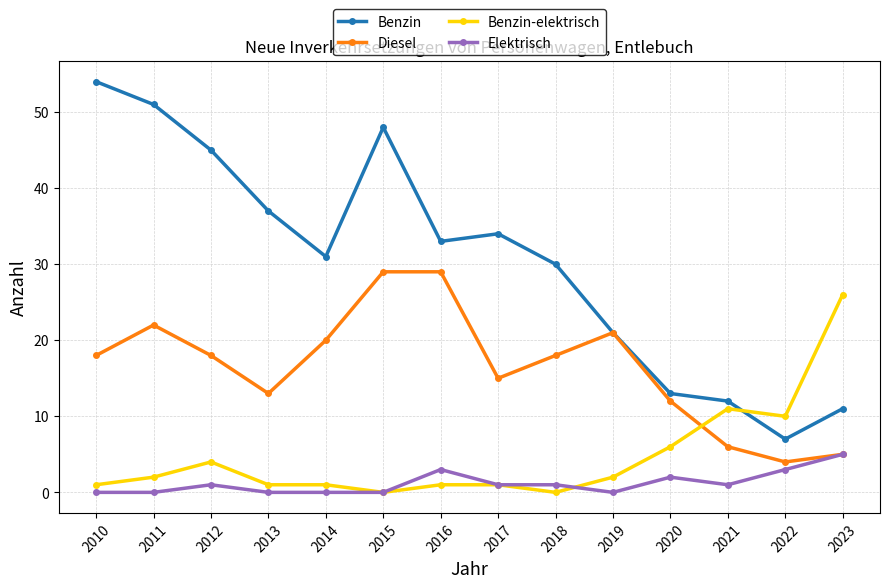

Reading left to right, list all the values displayed in this chart.

Benzin: 2010=54	2011=51	2012=45	2013=37	2014=31	2015=48	2016=33	2017=34	2018=30	2019=21	2020=13	2021=12	2022=7	2023=11
Diesel: 2010=18	2011=22	2012=18	2013=13	2014=20	2015=29	2016=29	2017=15	2018=18	2019=21	2020=12	2021=6	2022=4	2023=5
Benzin-elektrisch: 2010=1	2011=2	2012=4	2013=1	2014=1	2015=0	2016=1	2017=1	2018=0	2019=2	2020=6	2021=11	2022=10	2023=26
Elektrisch: 2010=0	2011=0	2012=1	2013=0	2014=0	2015=0	2016=3	2017=1	2018=1	2019=0	2020=2	2021=1	2022=3	2023=5